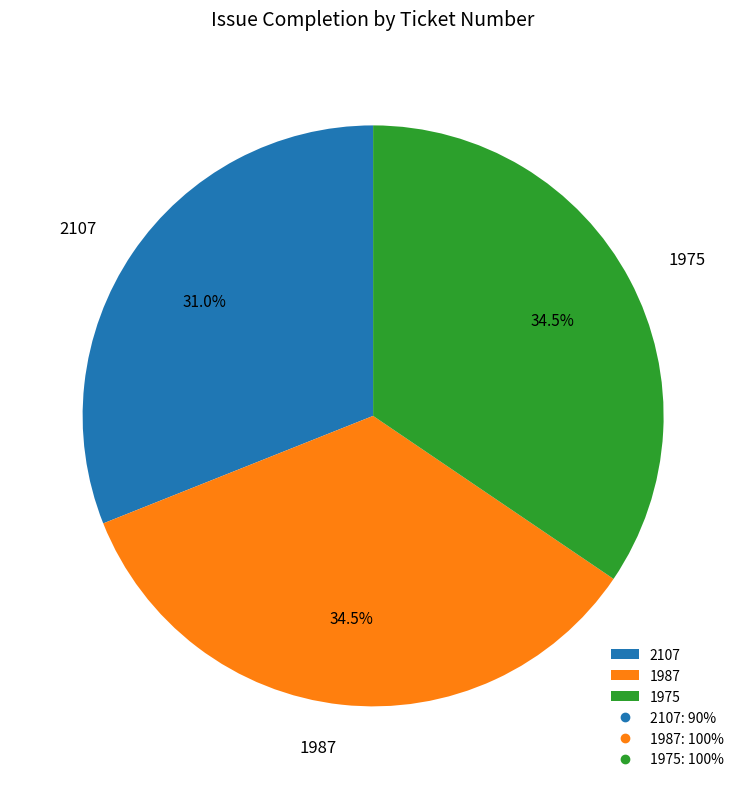

Does any single category account for the majority?

No